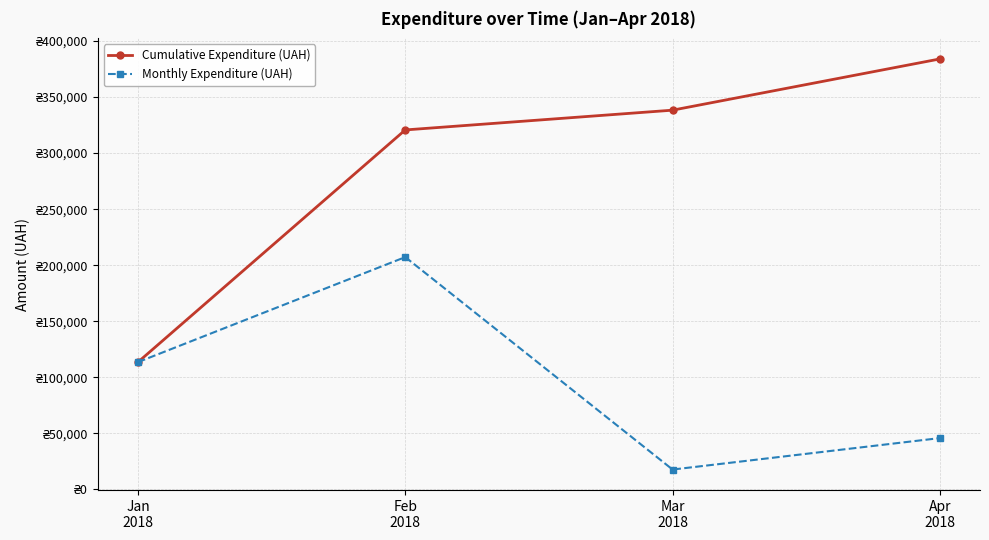

Reading right to left, list all the values displayed in this chart.

Cumulative Expenditure (UAH): Apr
2018=384030.8	Mar
2018=338319.0	Feb
2018=320680.5	Jan
2018=113467.1
Monthly Expenditure (UAH): Apr
2018=45711.8	Mar
2018=17638.5	Feb
2018=207213.5	Jan
2018=113467.1